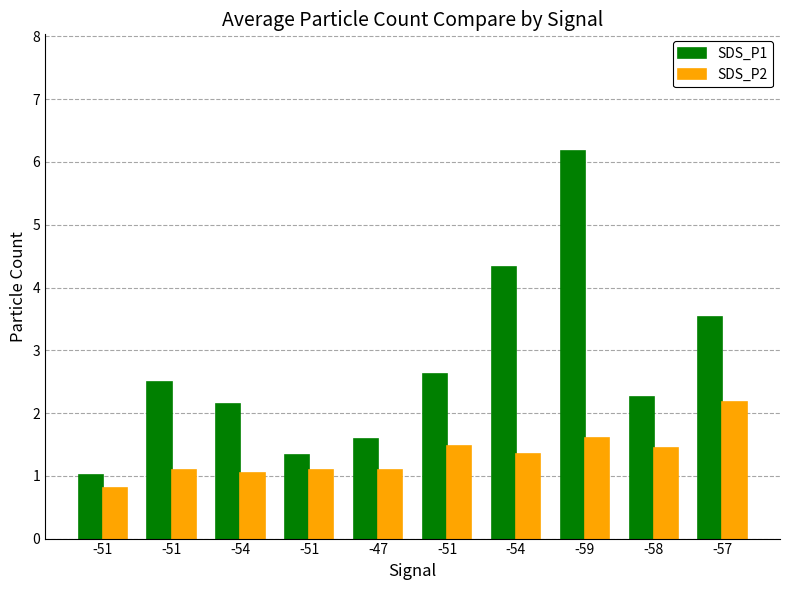

What are all the series names shown in the legend?

SDS_P1, SDS_P2